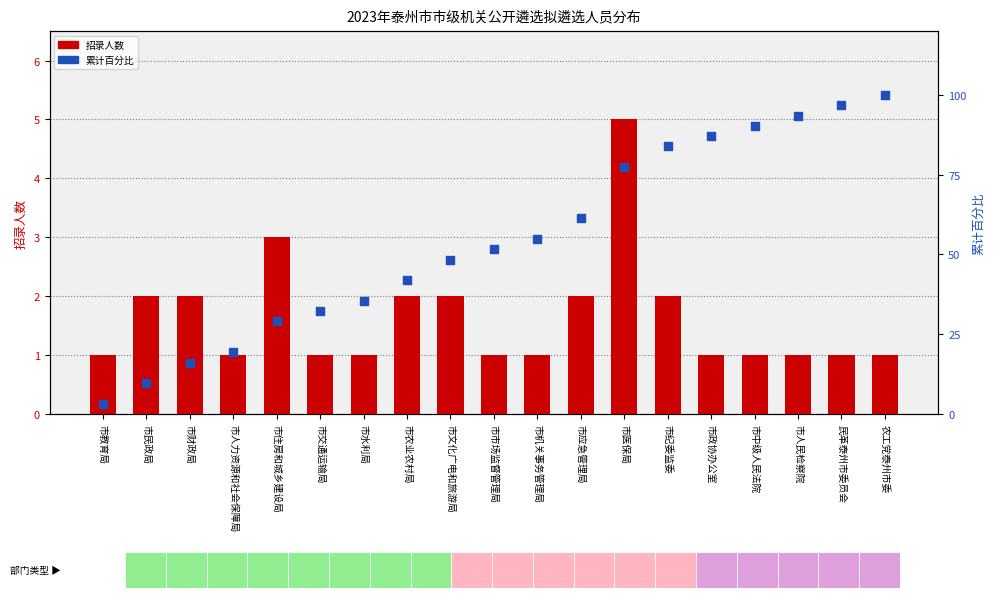

Which series has the largest total across all categories?

累计百分比